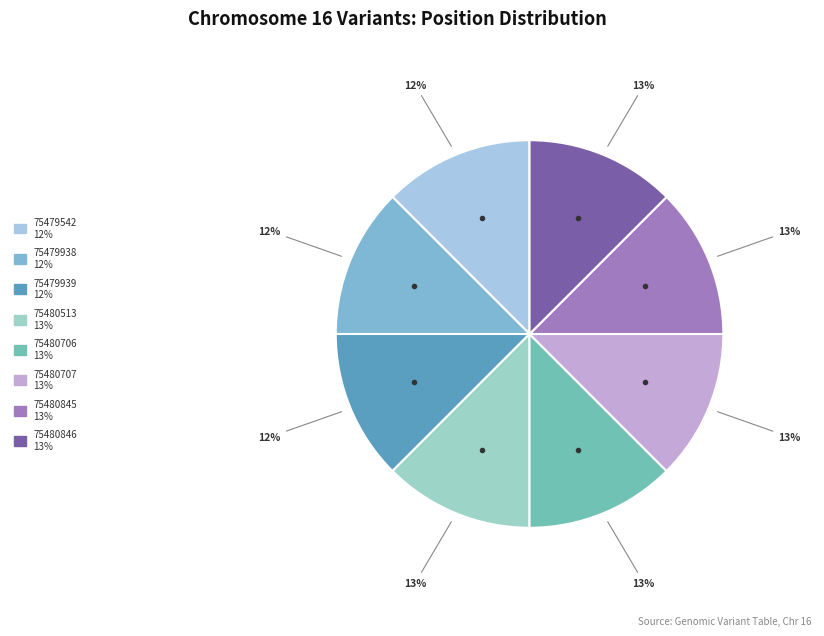

What is the total percentage of 75479938 and 75479939?

25.0%